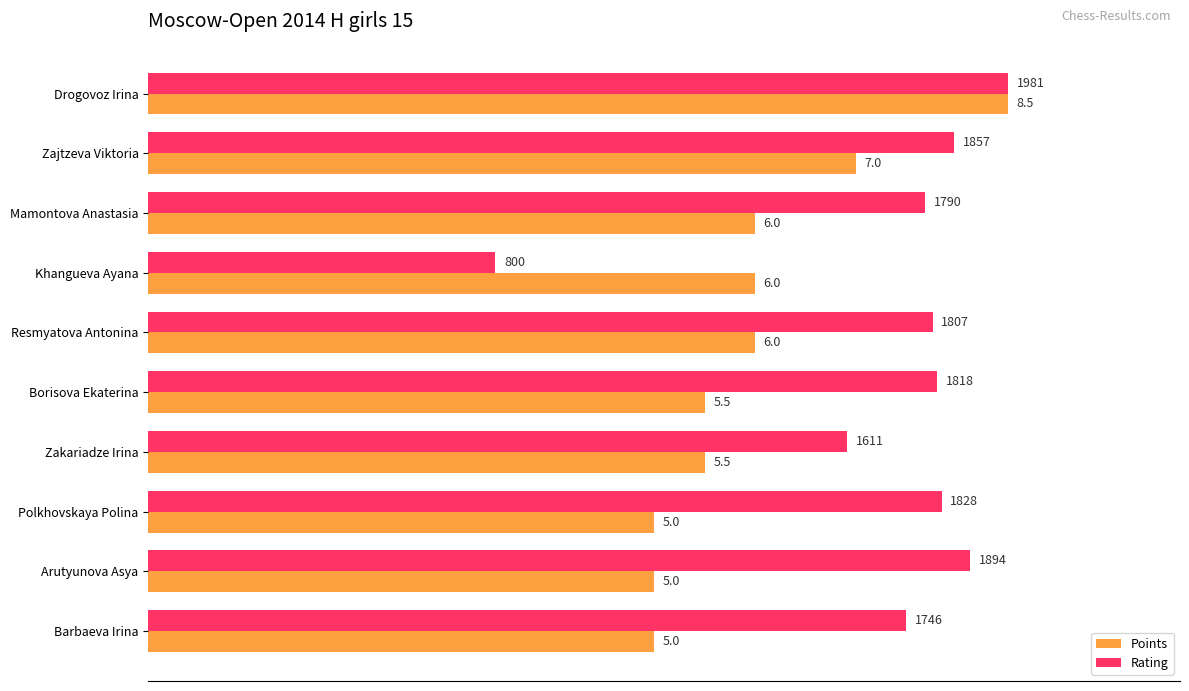

What are all the series names shown in the legend?

Points, Rating